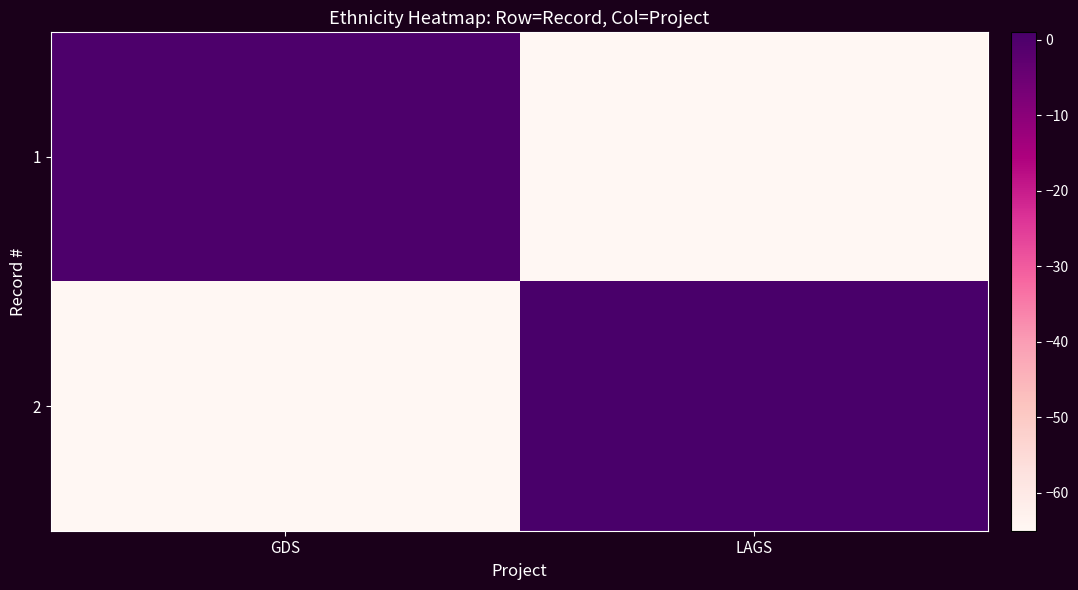

What is the spread (max minus min) of values at GDS?

65